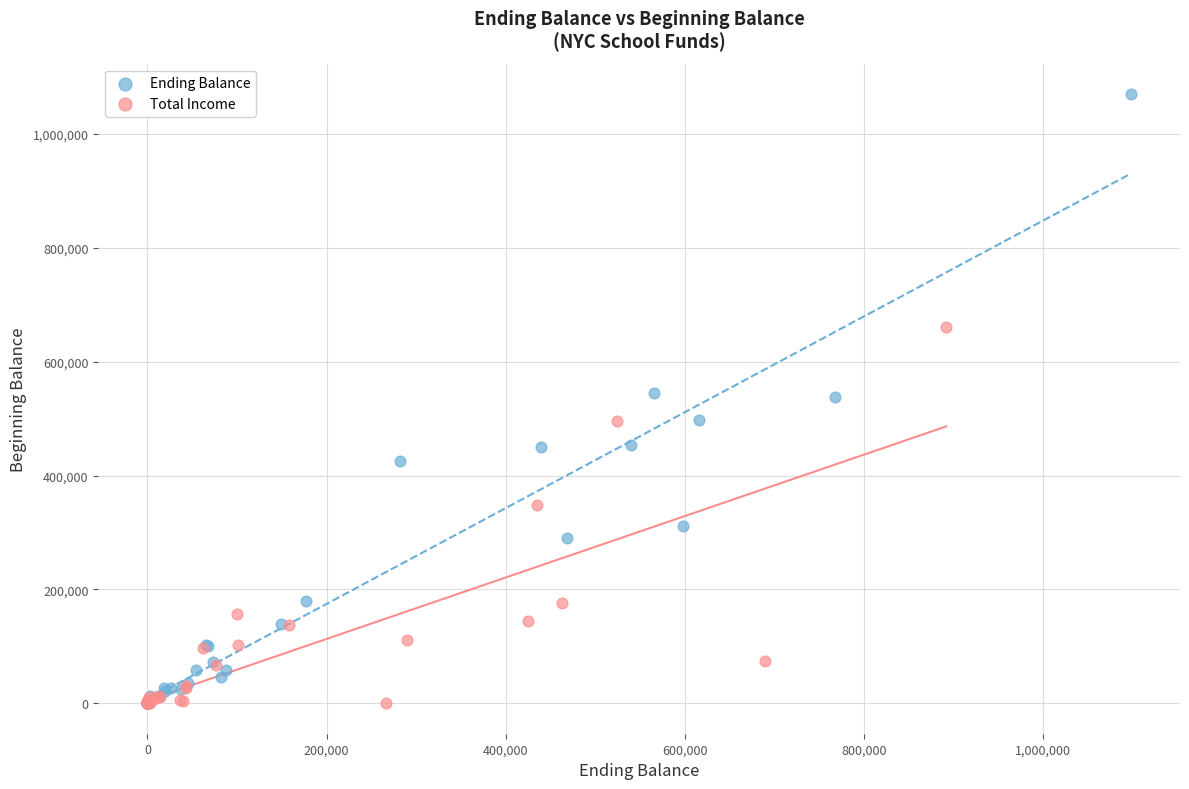

Which series contains the highest Y value?

Ending Balance